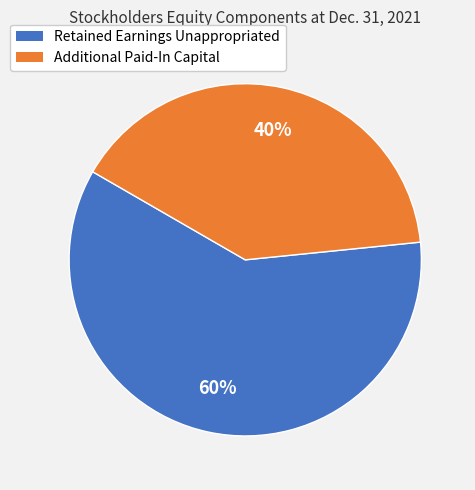

To the nearest percent, what is the average slice percentage?

50%